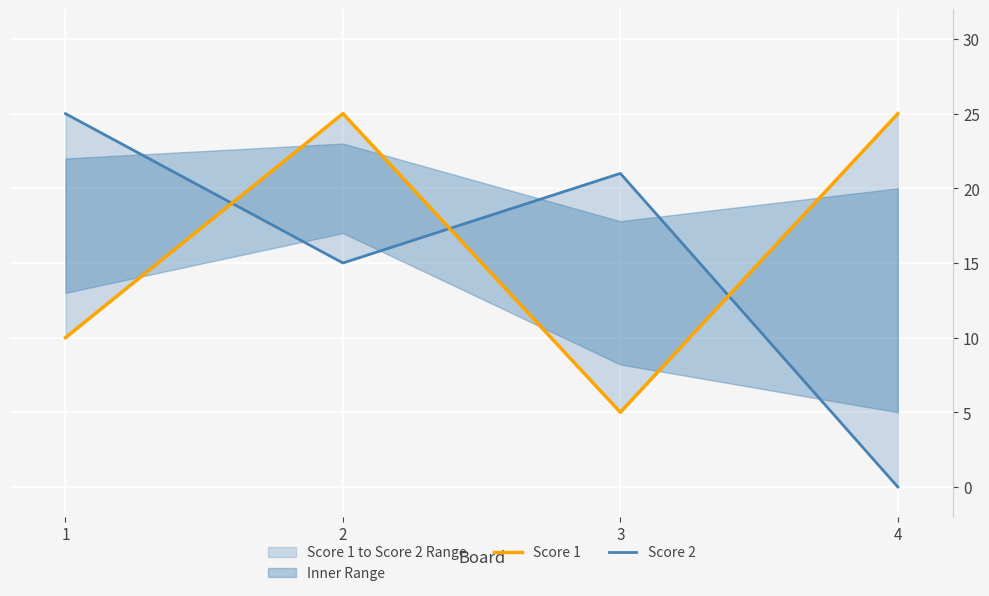

The value of Score 2 at 2 is 26. True or false?

False